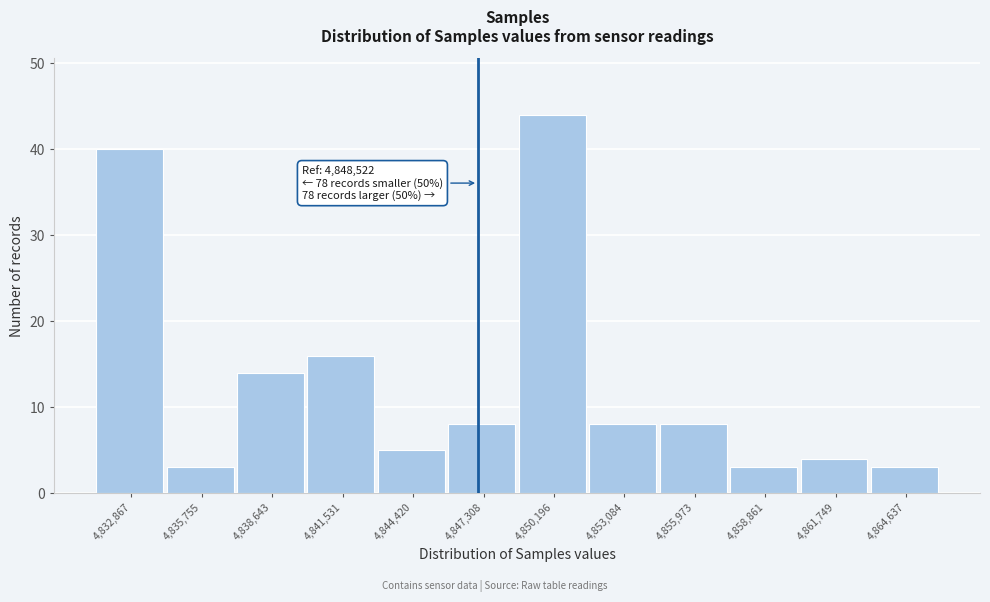

Reading left to right, what are all the values shown in this chart?

40	3	14	16	5	8	44	8	8	3	4	3